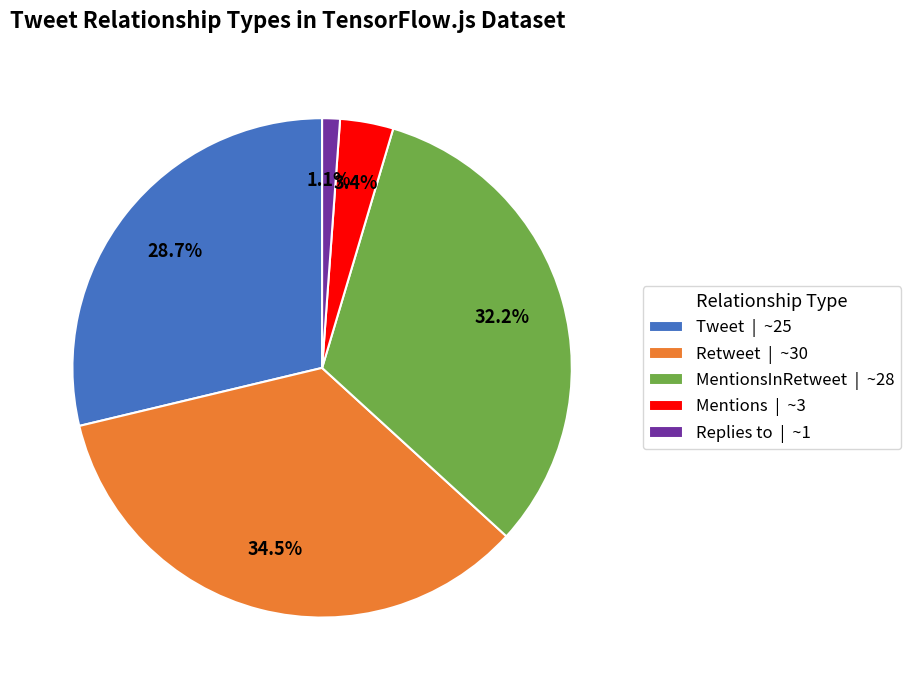

Rank the categories by value from lowest to highest.

Replies to | ~1, Mentions | ~3, Tweet | ~25, MentionsInRetweet | ~28, Retweet | ~30